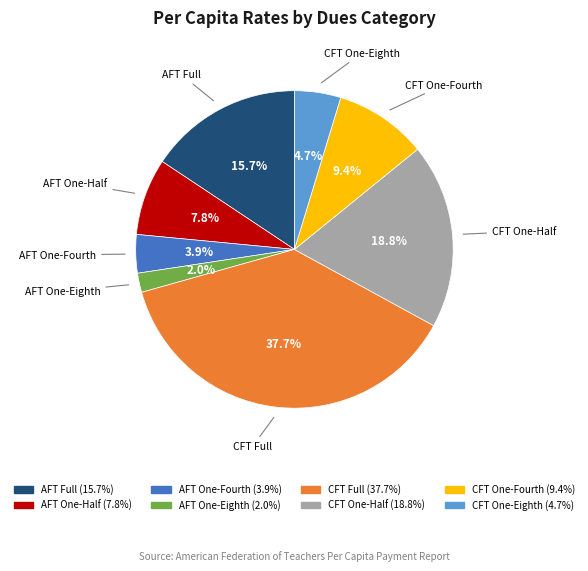

To the nearest percent, what percentage of the pie is AFT One-Half?

8%